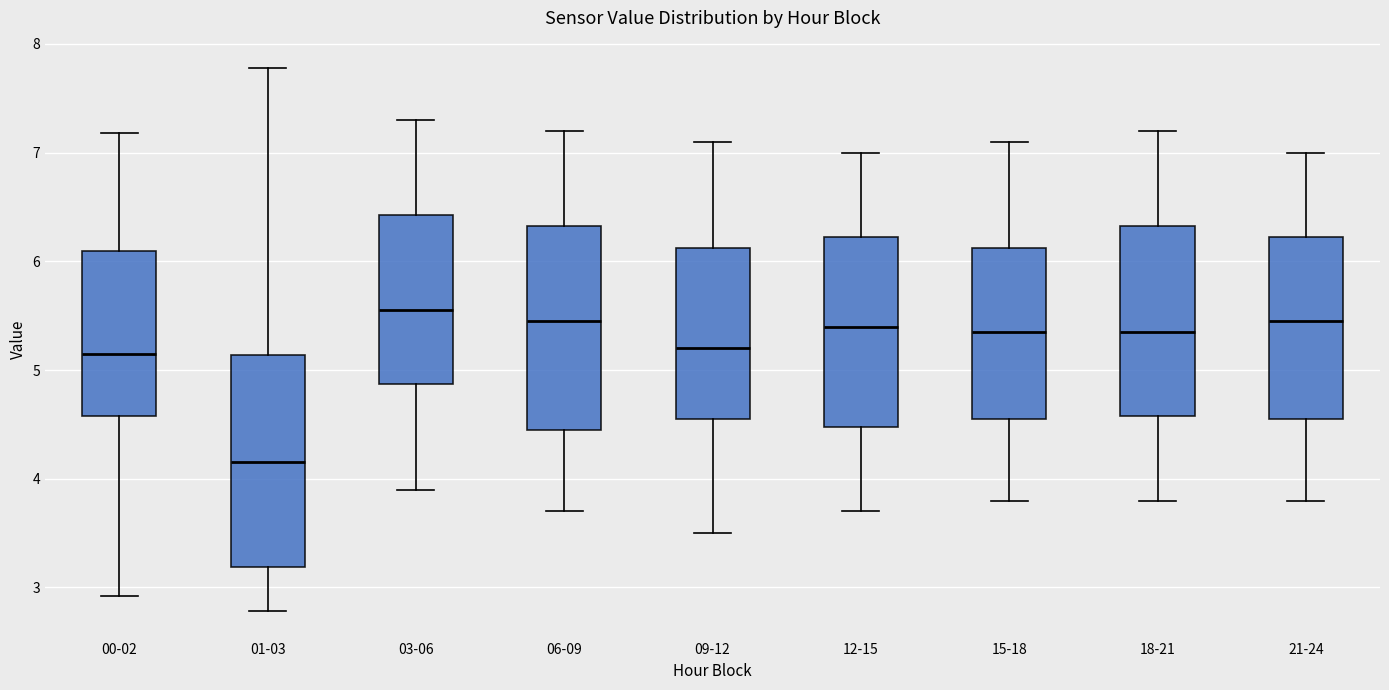

Where does the lower whisker of the box for 18-21 end on the y-axis? The values are not printed on the chart, so give them approximately, as read against the axis.

3.8